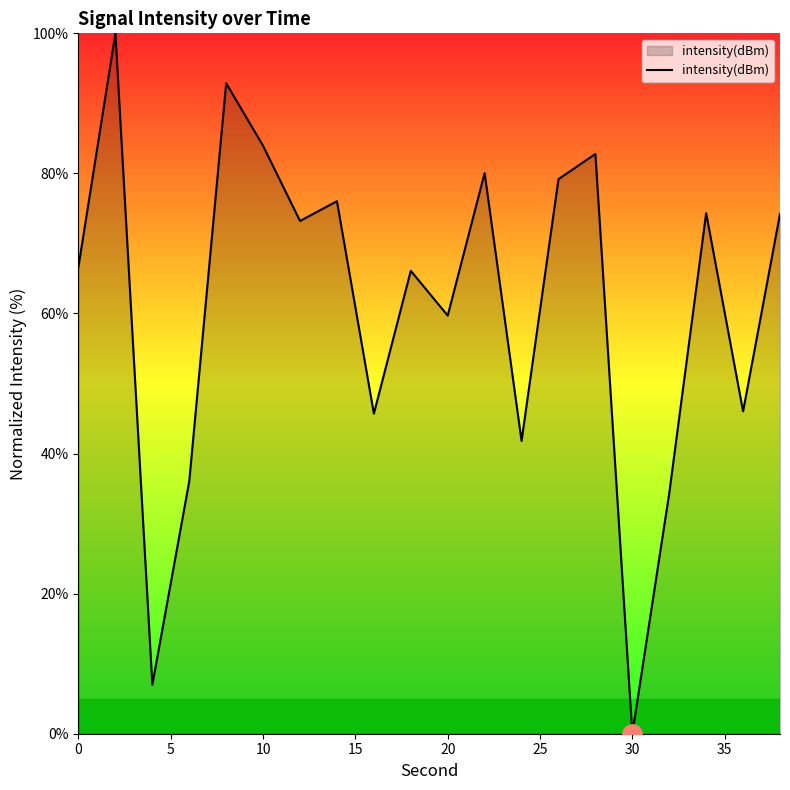

What is the maximum value shown in the chart?

100.0